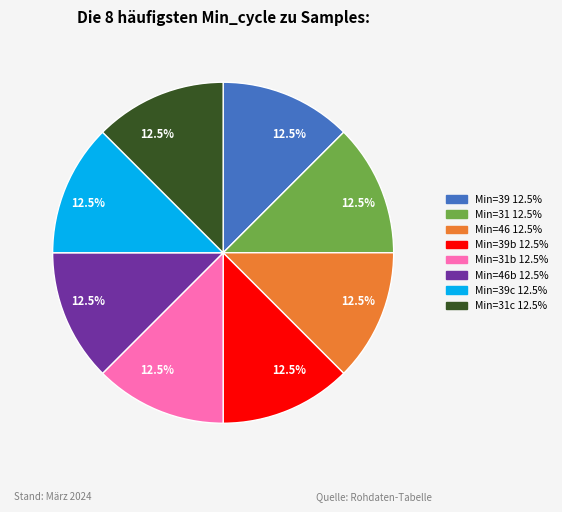

Is there any slice that represents more than half of the pie?

No